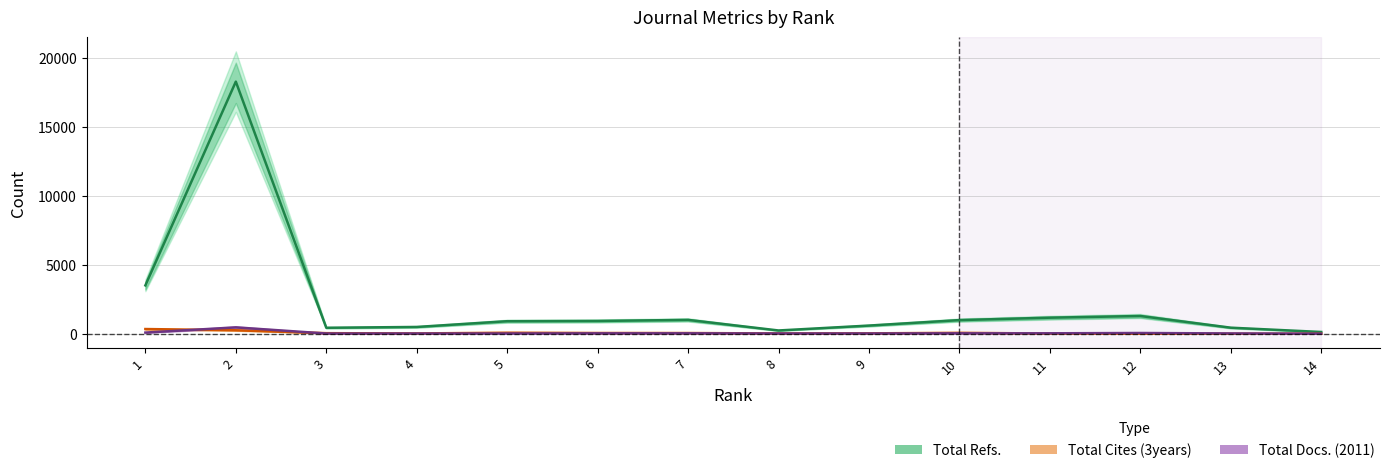

At which label does Total Docs. (2011) first exceed 28?

1